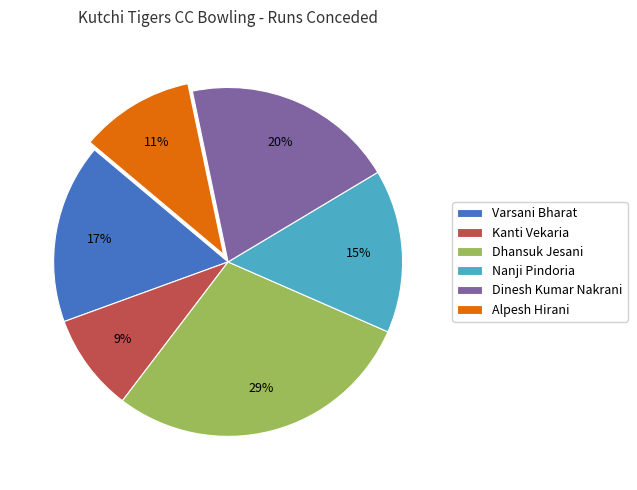

Rank the categories by value from lowest to highest.

Kanti Vekaria, Alpesh Hirani, Nanji Pindoria, Varsani Bharat, Dinesh Kumar Nakrani, Dhansuk Jesani